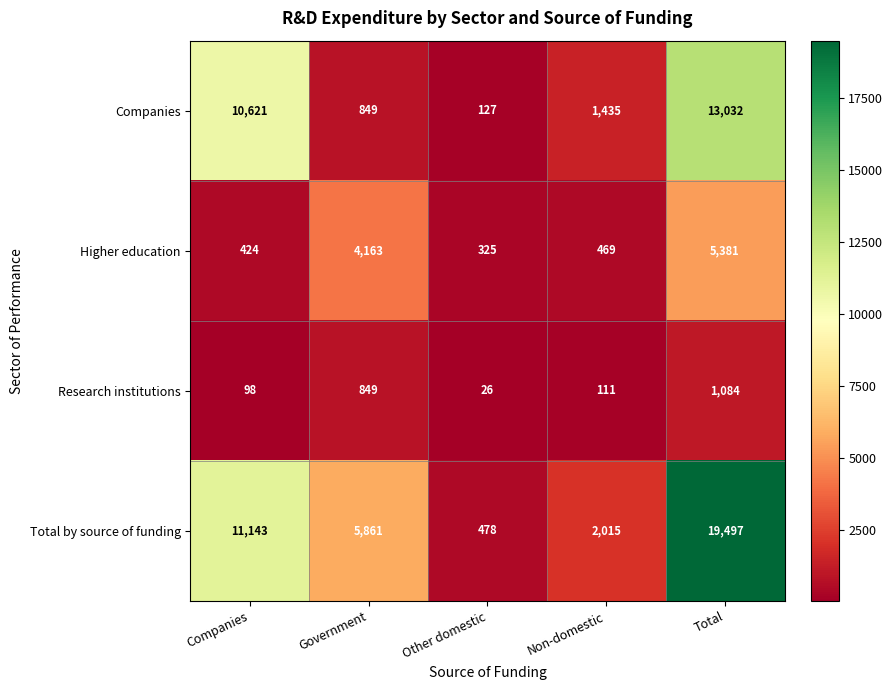

Which series has the largest total across all categories?

Total by source of funding